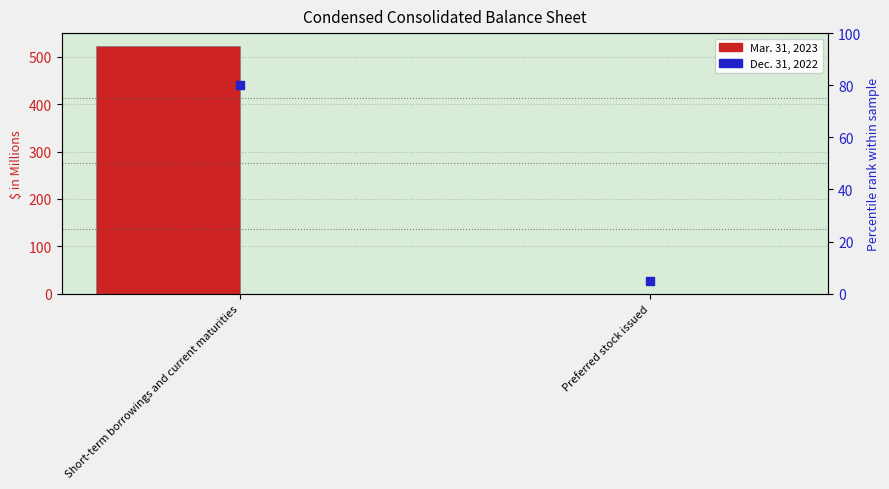

What are all the series names shown in the legend?

Mar. 31, 2023, Dec. 31, 2022